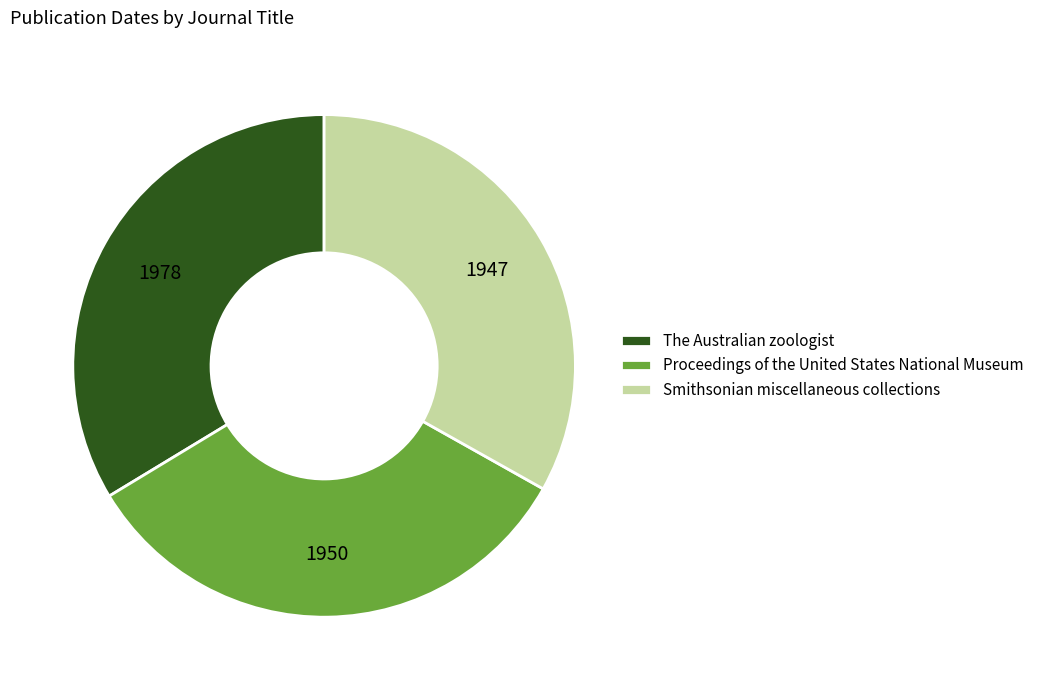

Approximately how many times larger is the value at Proceedings of the United States National Museum compared to Smithsonian miscellaneous collections?

1.0